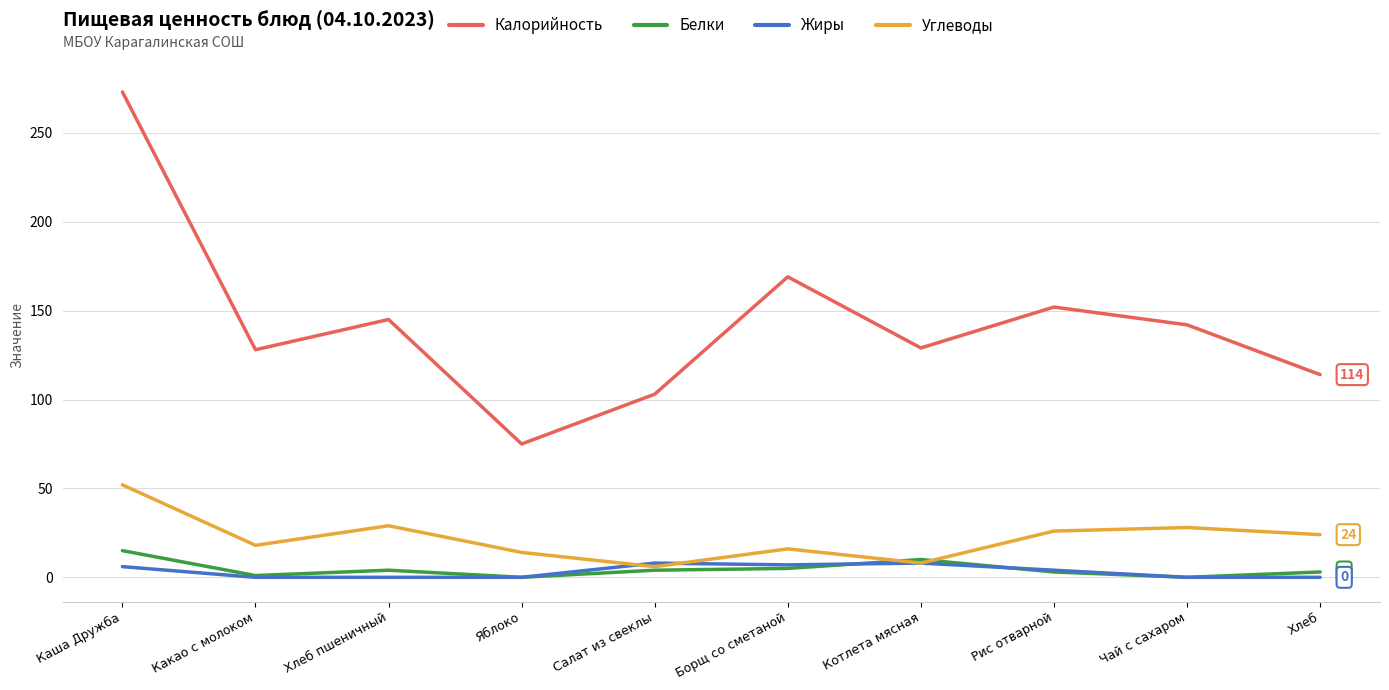

True or false: Белки and Калорийность intersect in this chart.

False